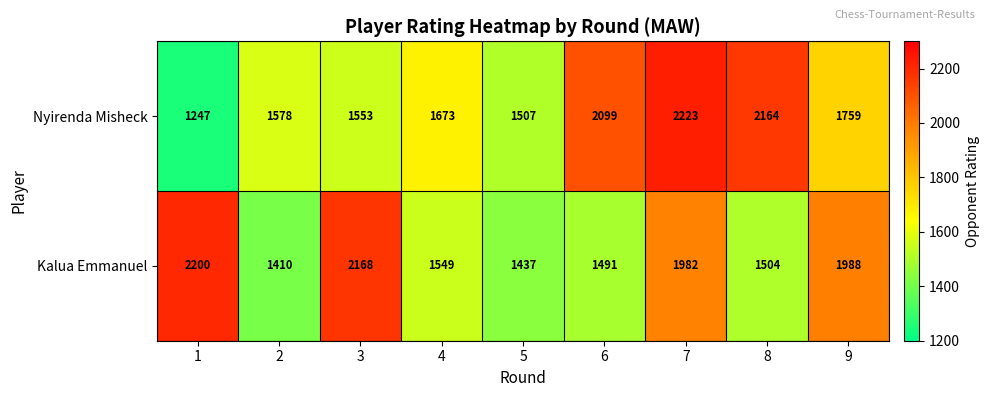

Rank the series by their average value, from lowest to highest.

Kalua Emmanuel, Nyirenda Misheck